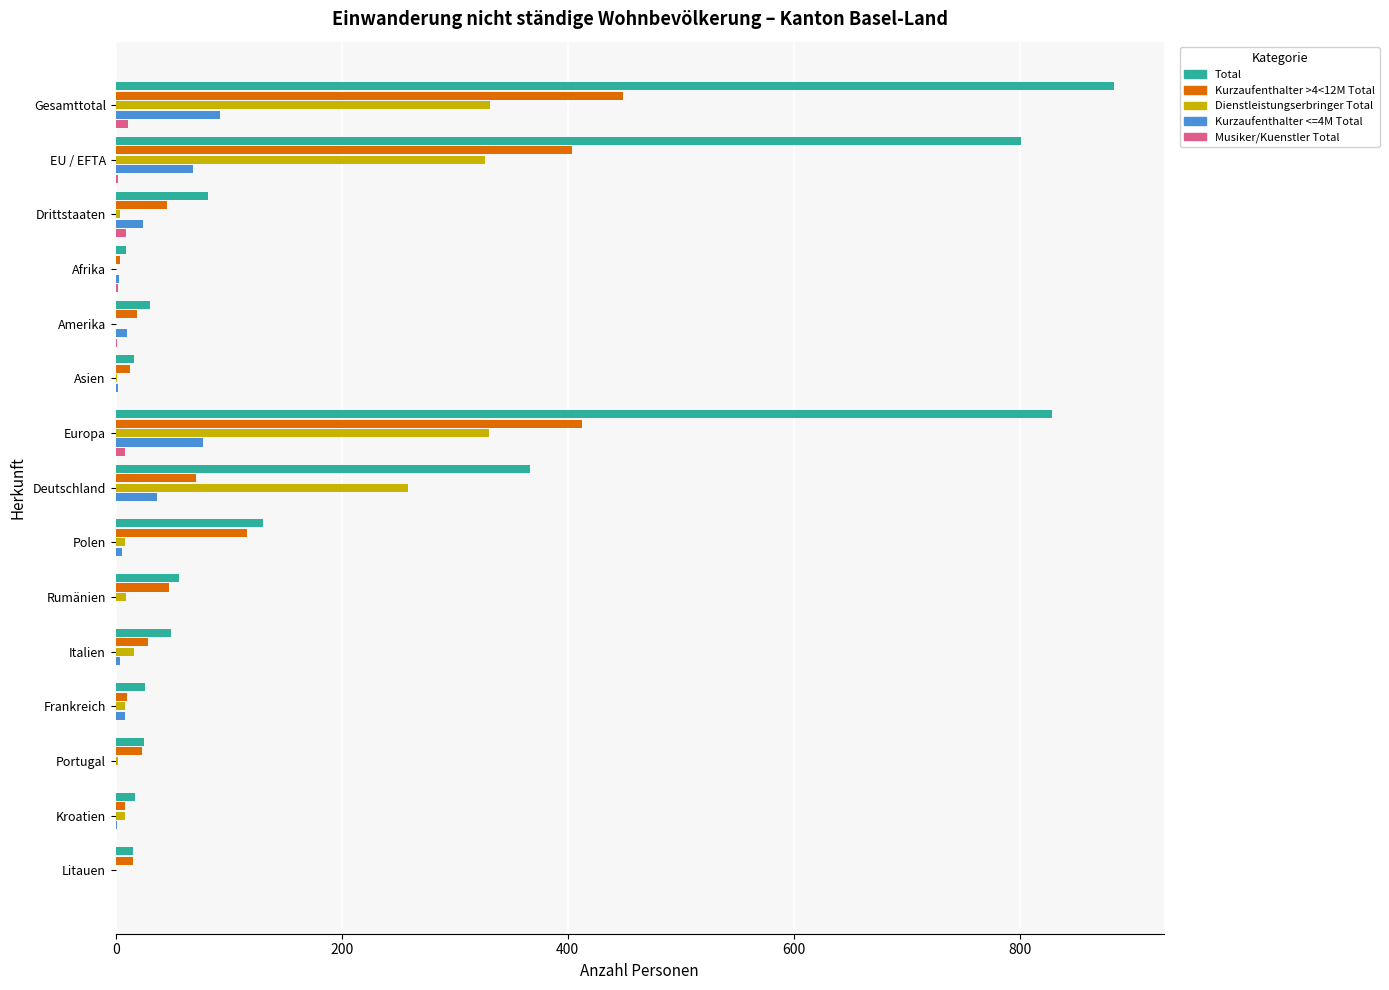

What is the sum of all Dienstleistungserbringer Total values?

1303